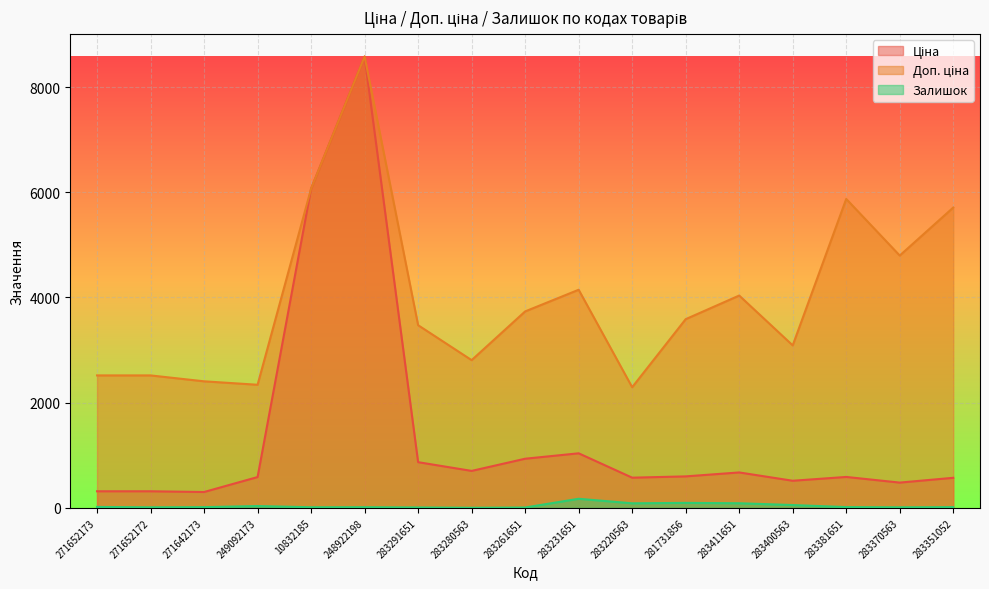

Which category has the lowest value in the Доп. ціна series?

283220563